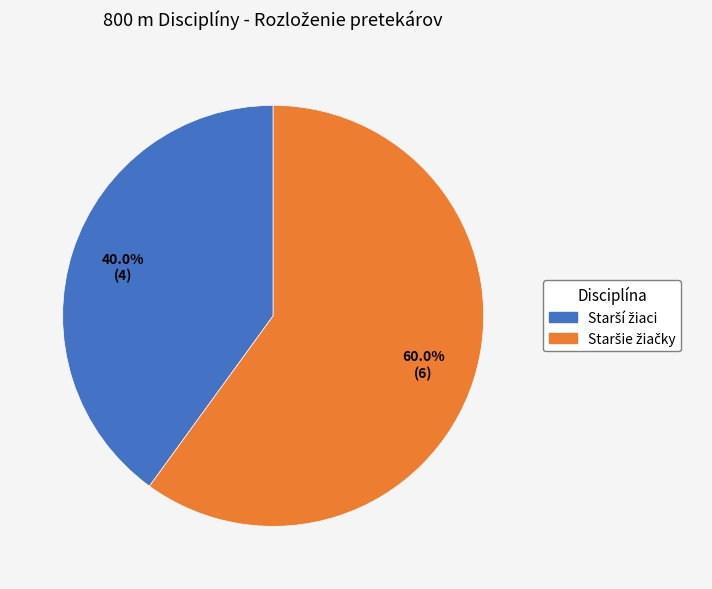

To the nearest percent, what is the difference between the largest and smallest slice percentages?

20%